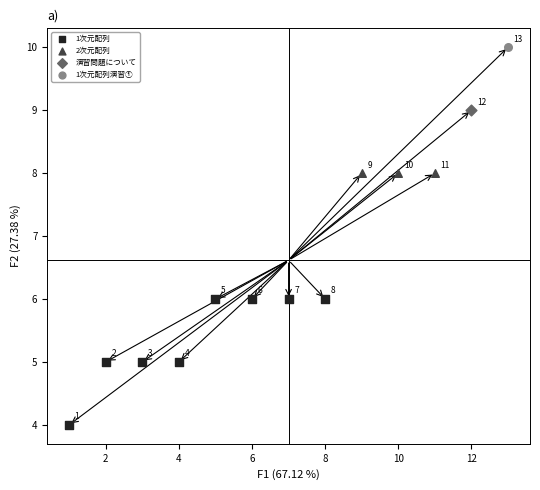

What are all the series names shown in the legend?

1次元配列, 2次元配列, 演習問題について, 1次元配列演習①